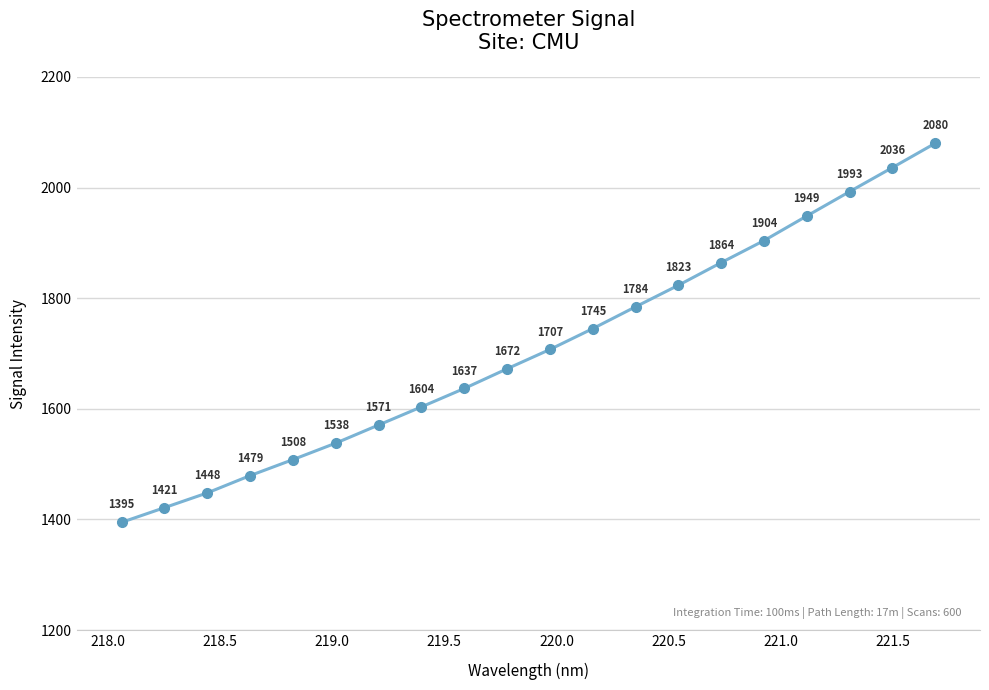

Does the chart display data point markers on the line(s)?

Yes